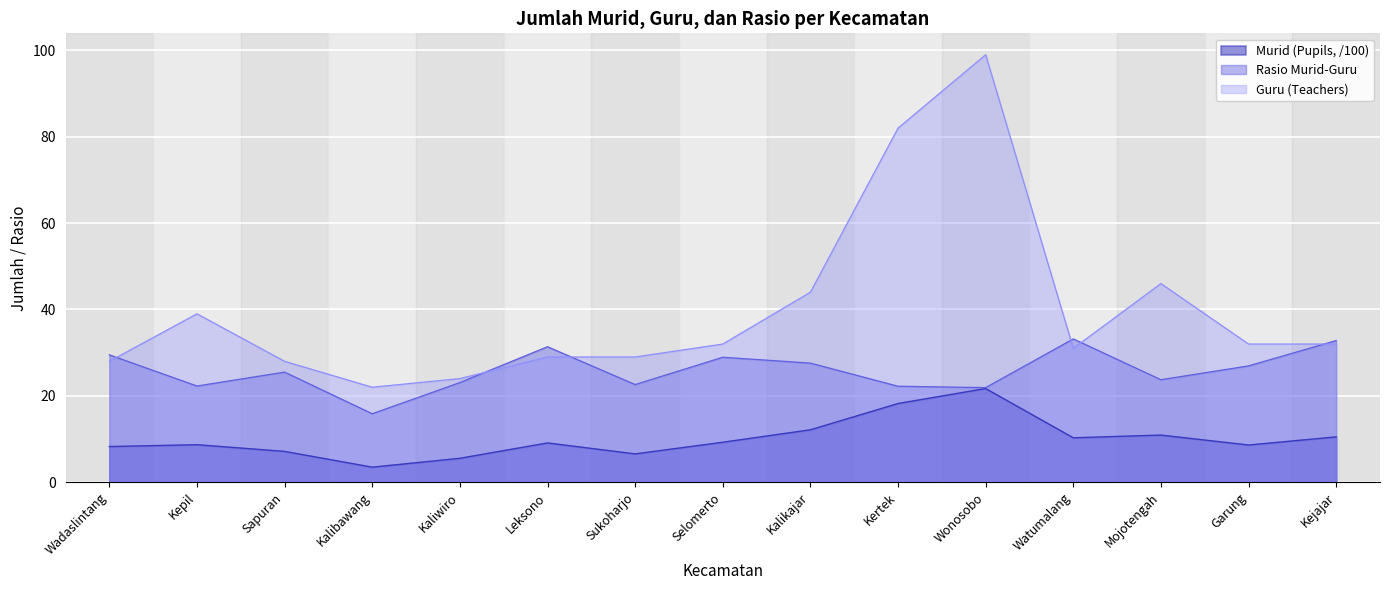

Which category has the highest value in the Guru (Teachers) series?

Wonosobo